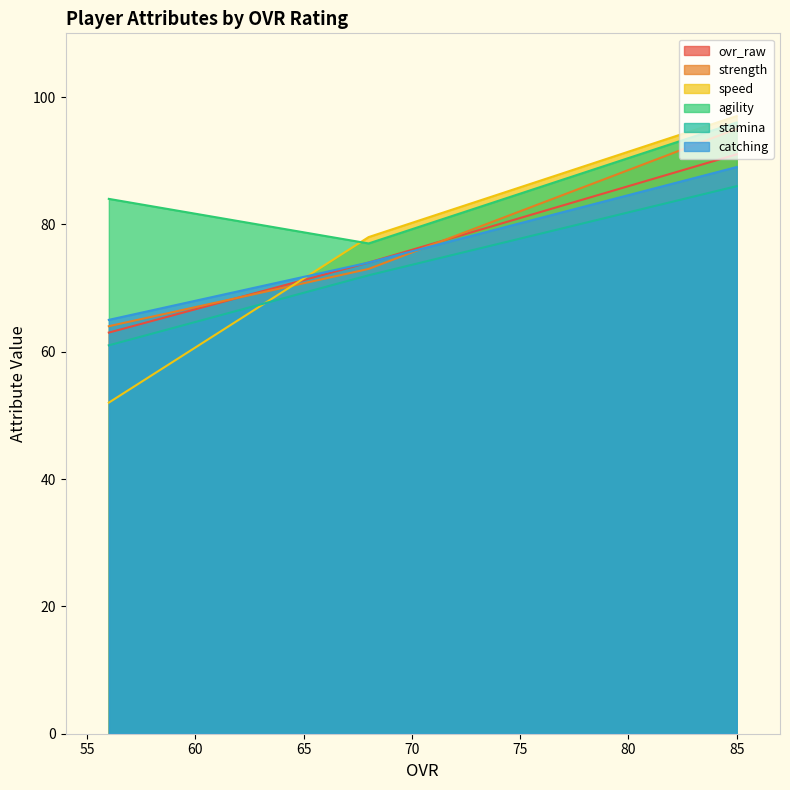

Which series has the widest spread of values?

speed